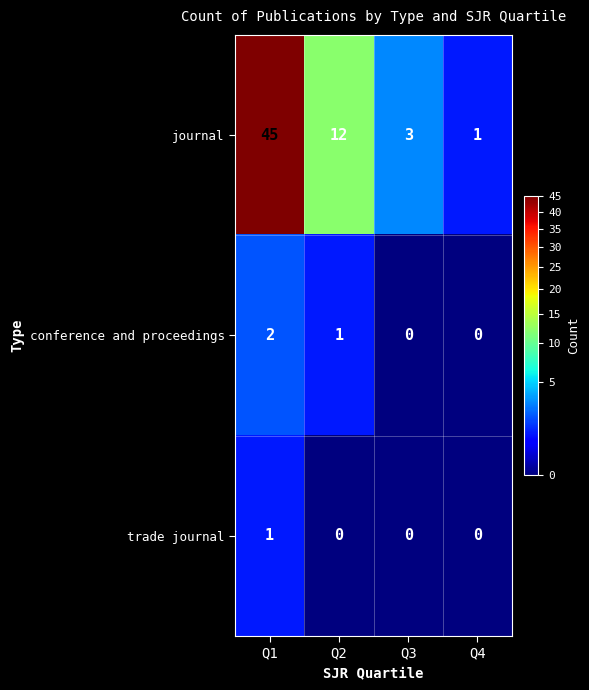

Is it true that journal equals 1 at Q4?

True